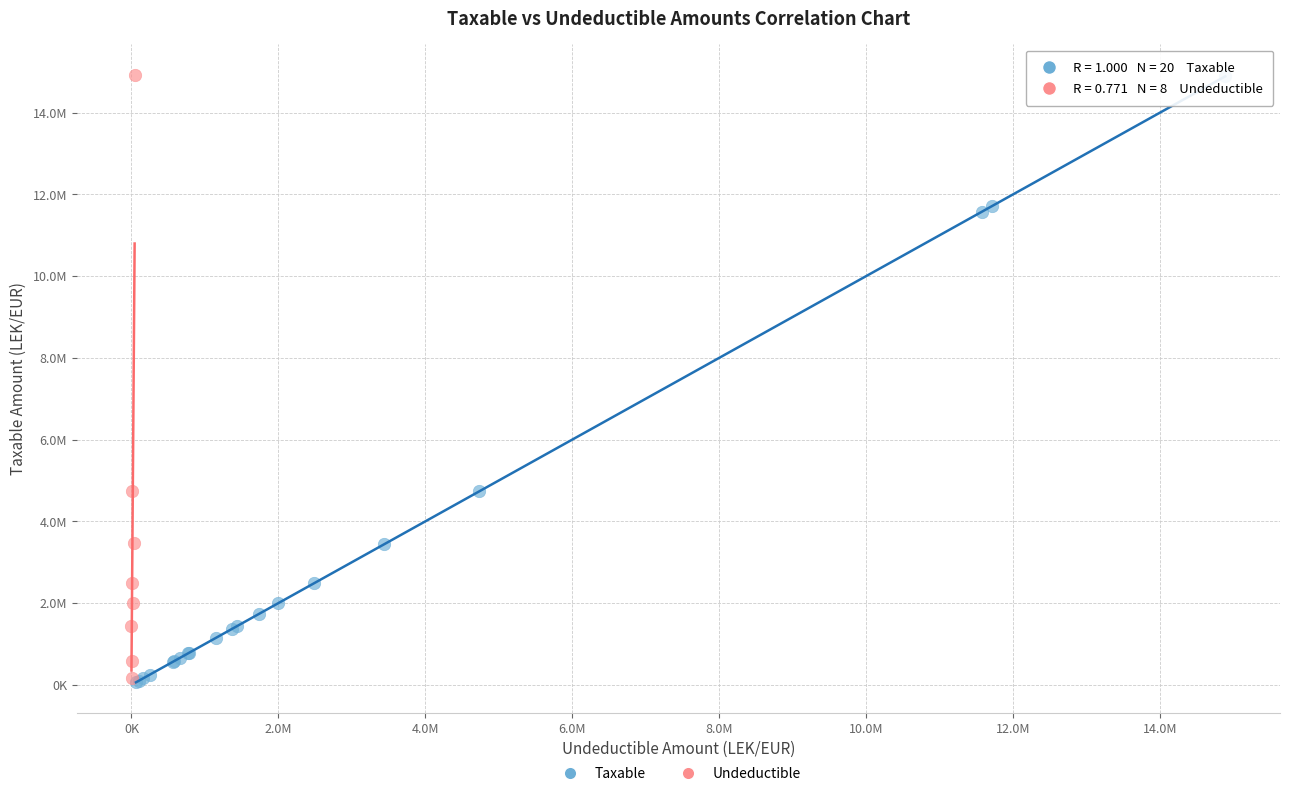

What are all the series names shown in the legend?

Taxable, Undeductible